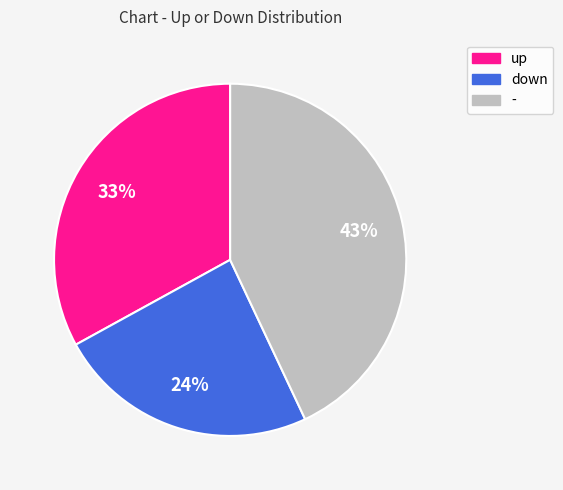

Is it true that down is 24% of the pie?

True